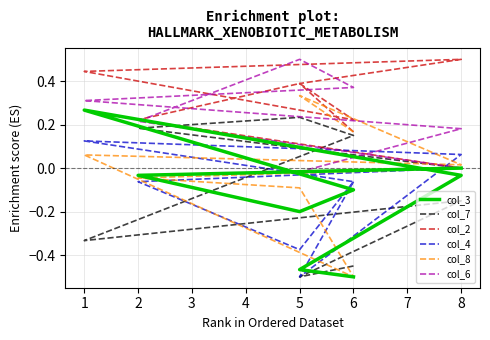

What is the sum of all col_6 values?

1.6